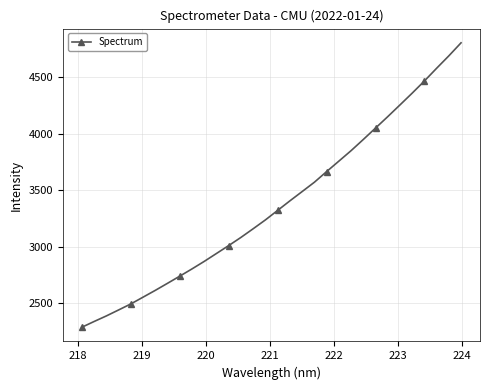

What is the average value?

3374.8